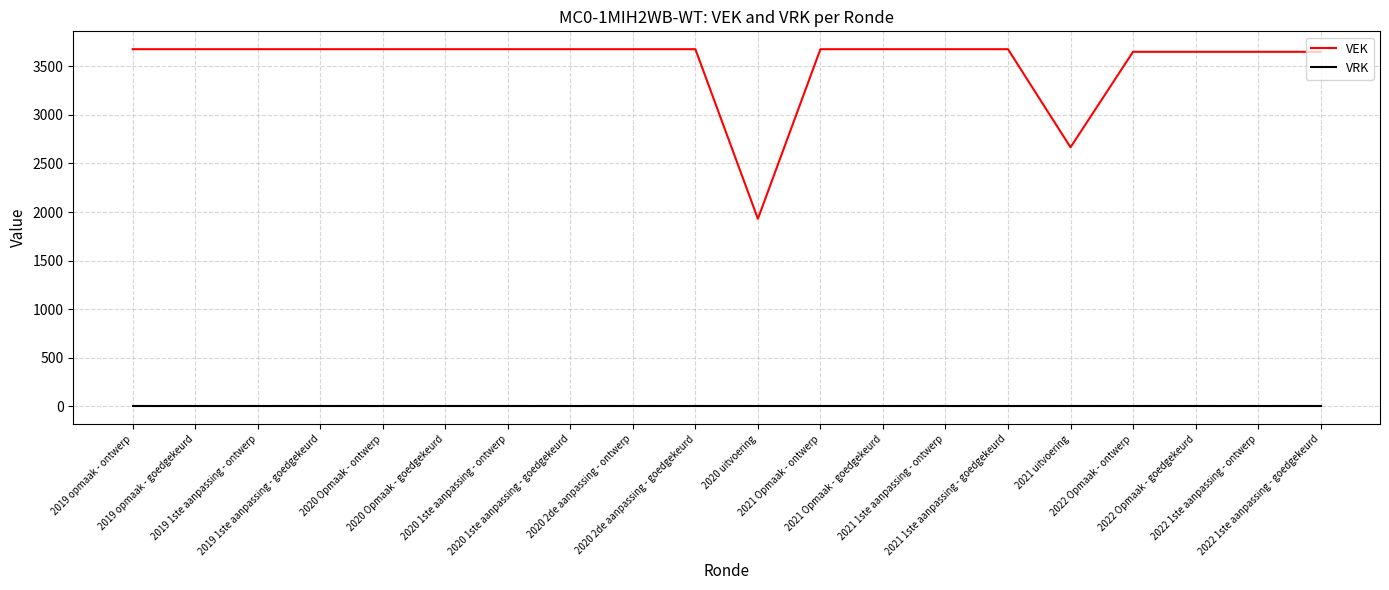

Which series has the widest spread of values?

VEK